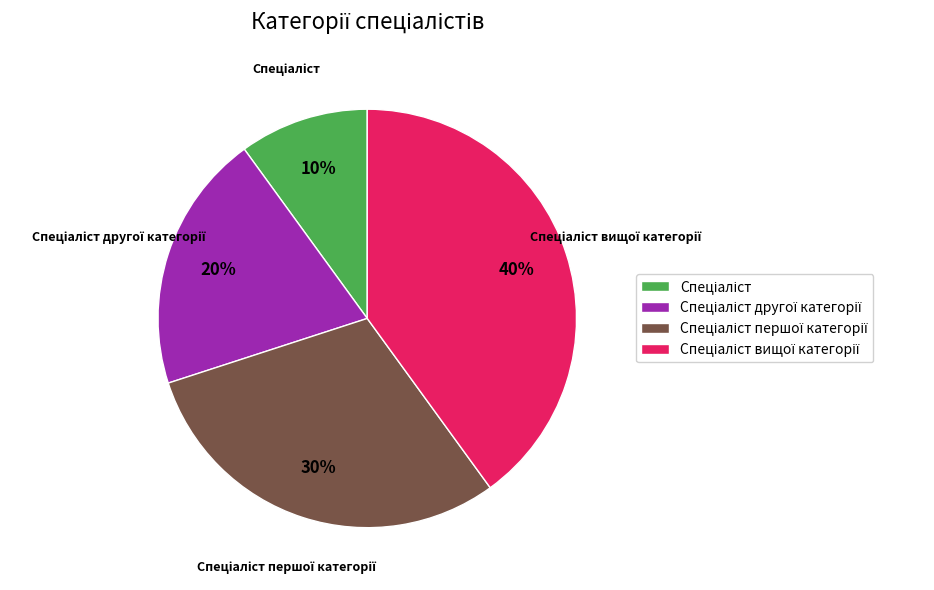

Does any single category account for the majority?

No